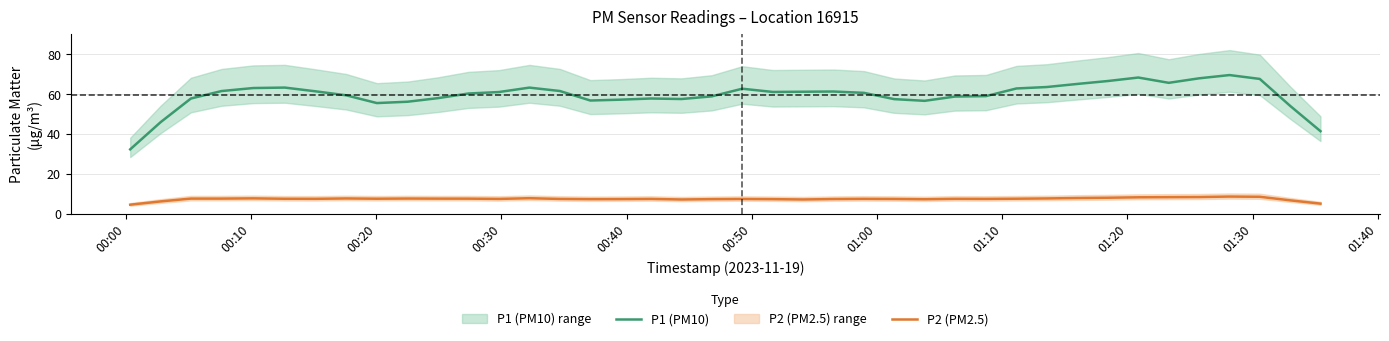

Rank the series by their maximum value, from lowest to highest.

P2 (PM2.5), P1 (PM10)